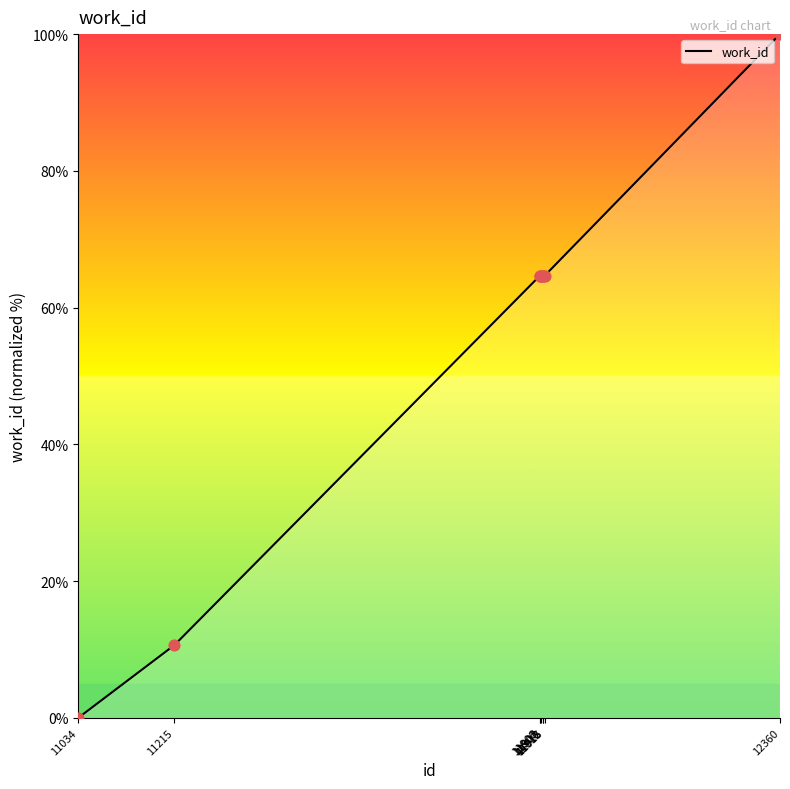

What is the ratio of the value at 12360 to the value at 11906?

1.5